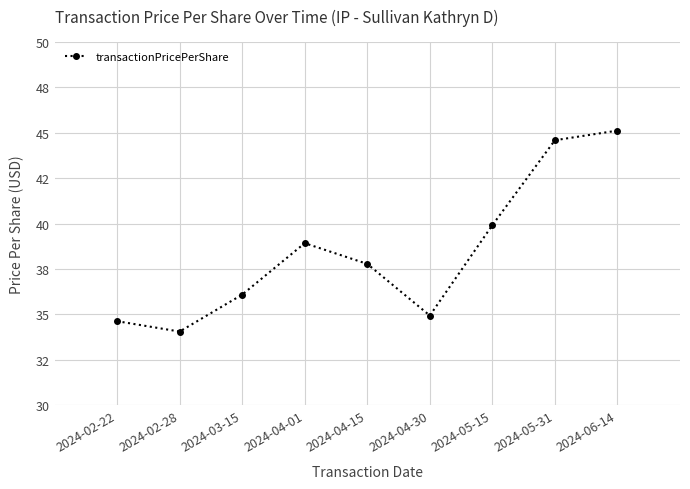

Where does the data first go above 37?

2024-04-01